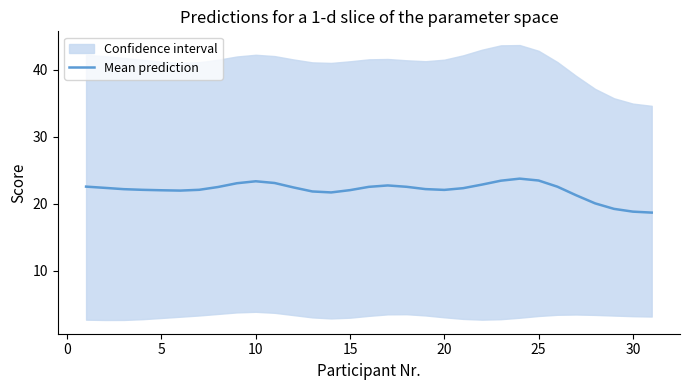

The value of Mean prediction at 10 is 30.4. True or false?

False